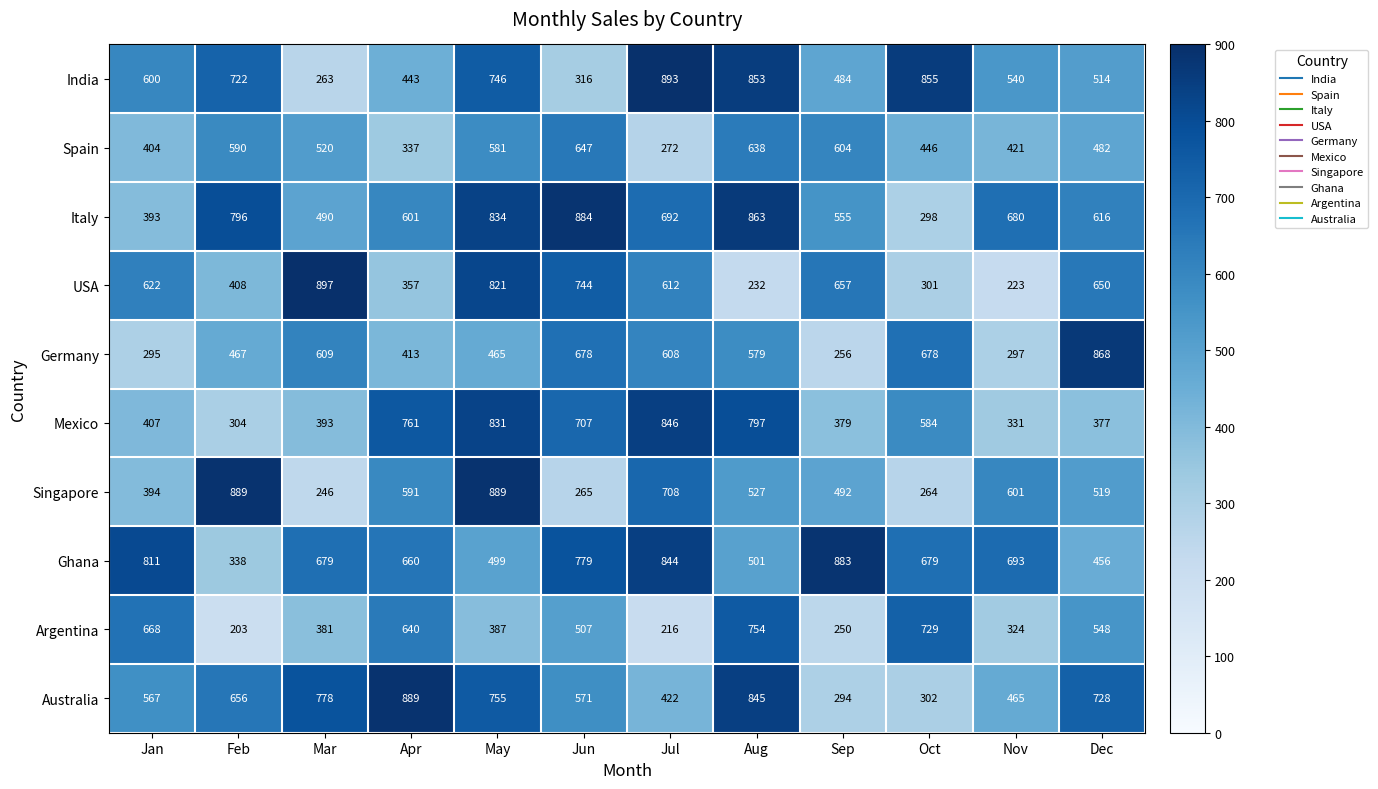

What is the sum of all Italy values?

7702